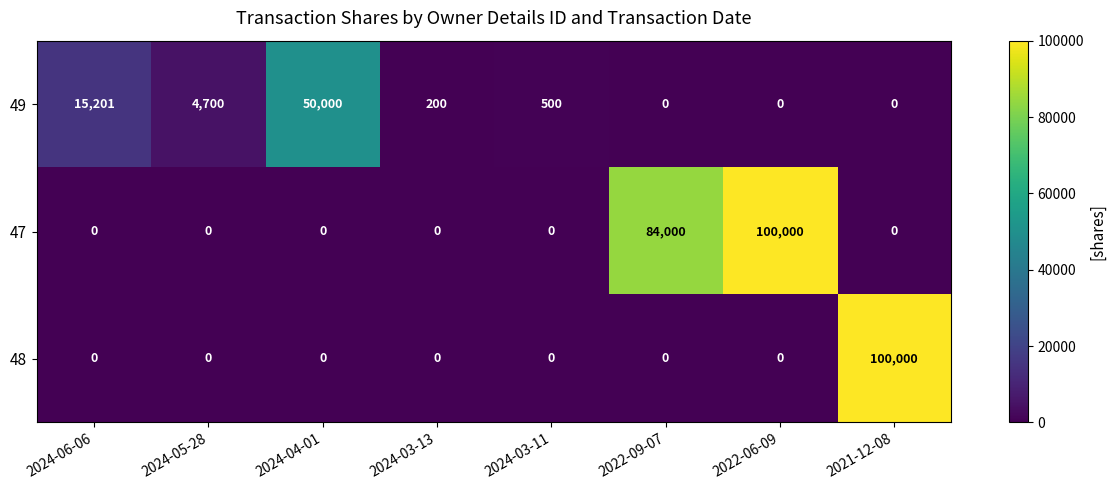

The value of 49 at 2021-12-08 is 0. True or false?

True